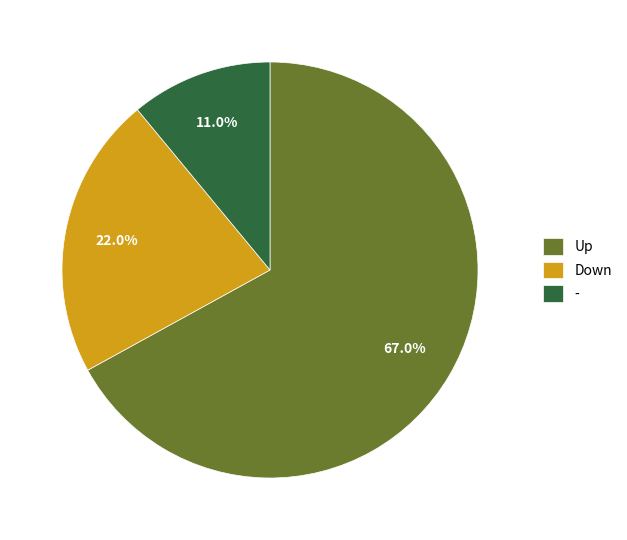

What portion of the pie excludes Down?

78.0%